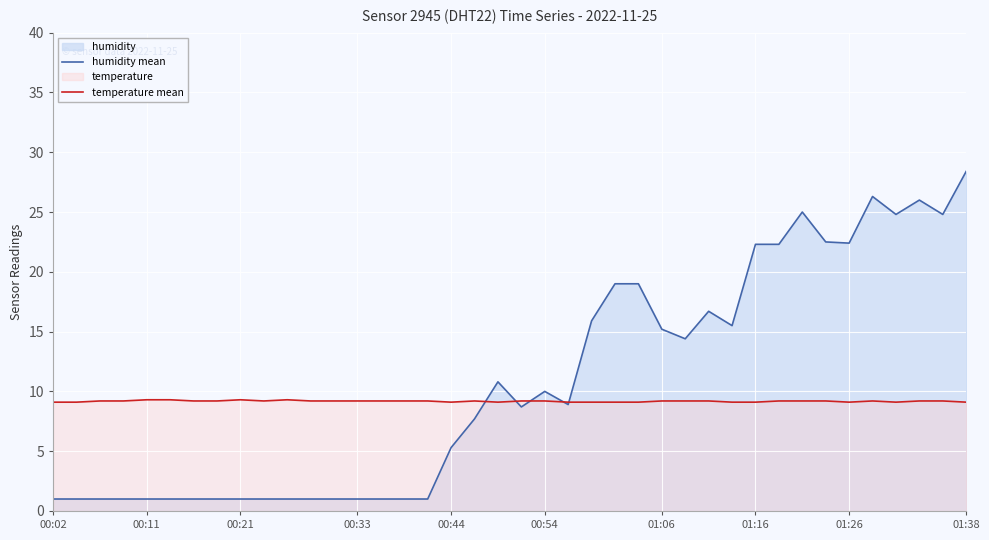

How many distinct data groups are displayed?

2